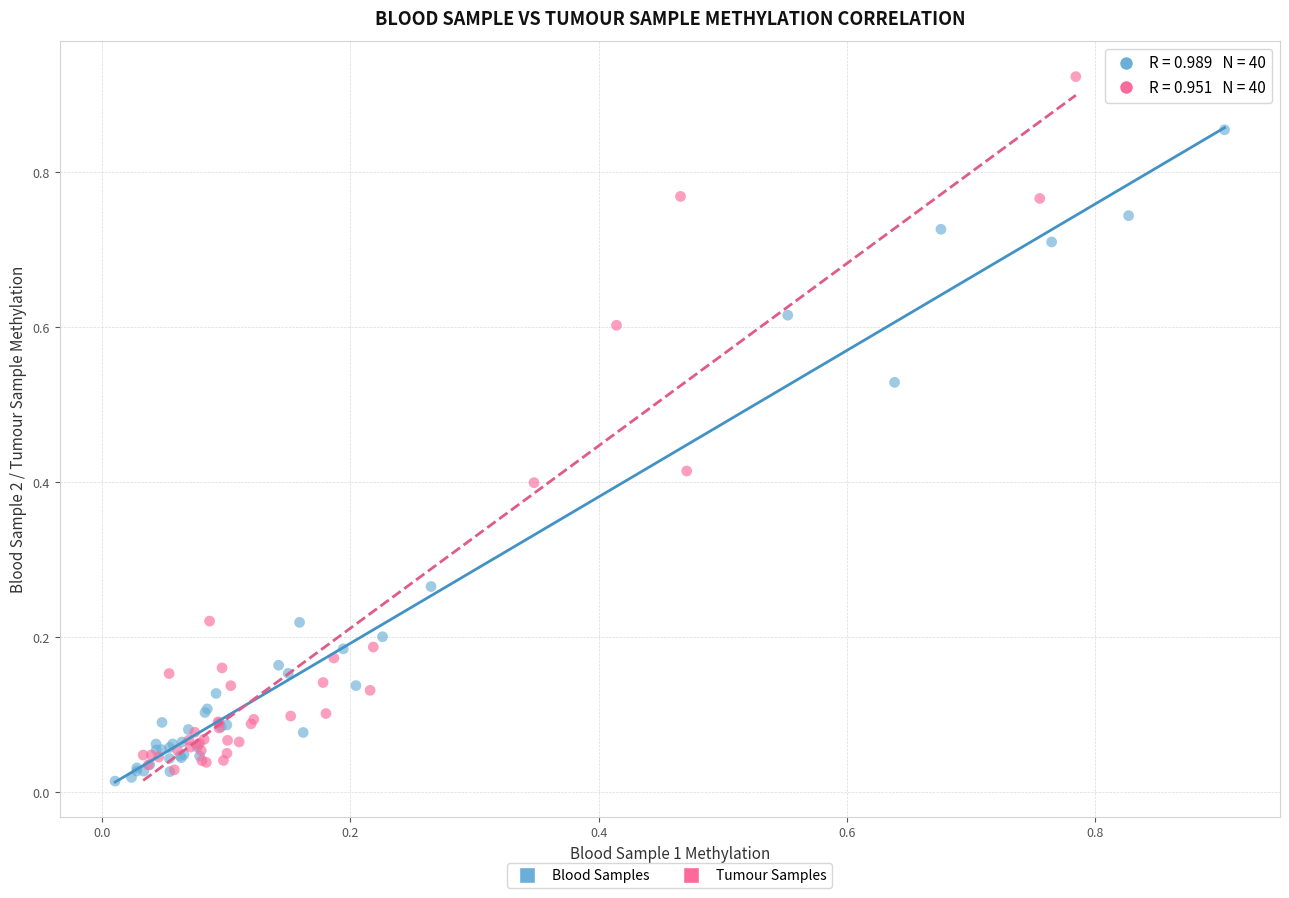

Which series has the widest spread of Y values?

Tumour Samples